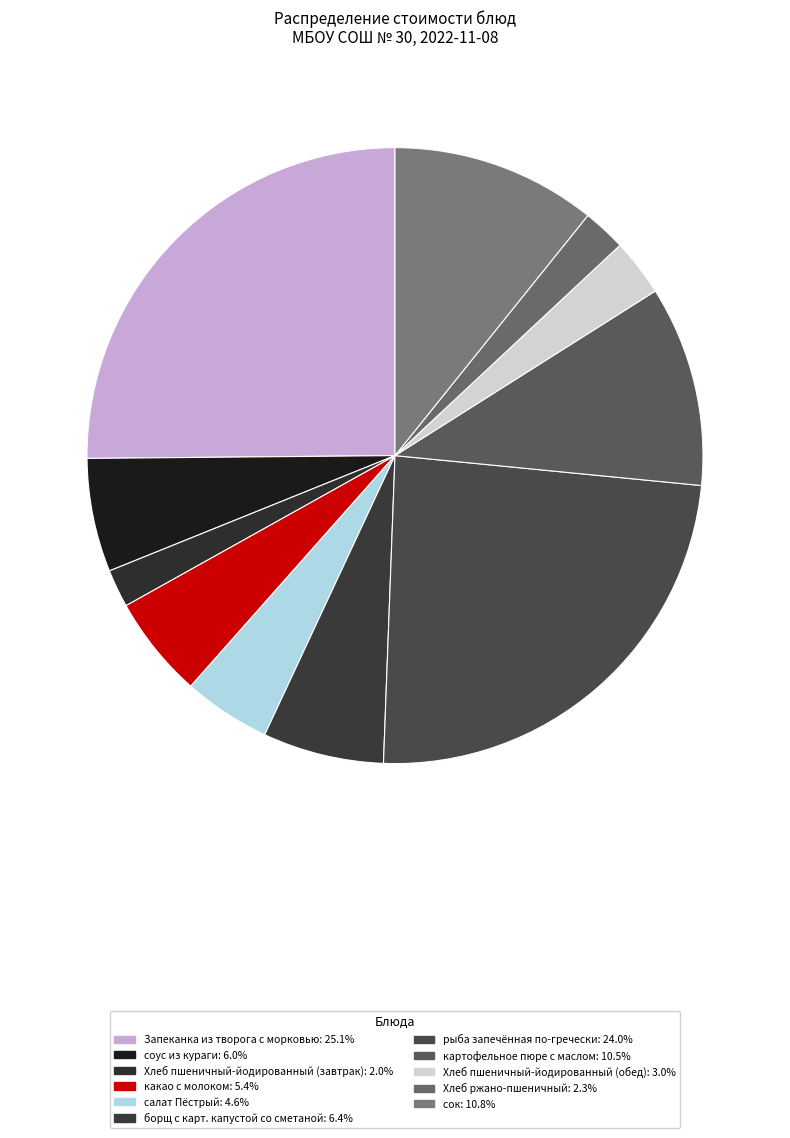

How many segments does this pie chart have?

11